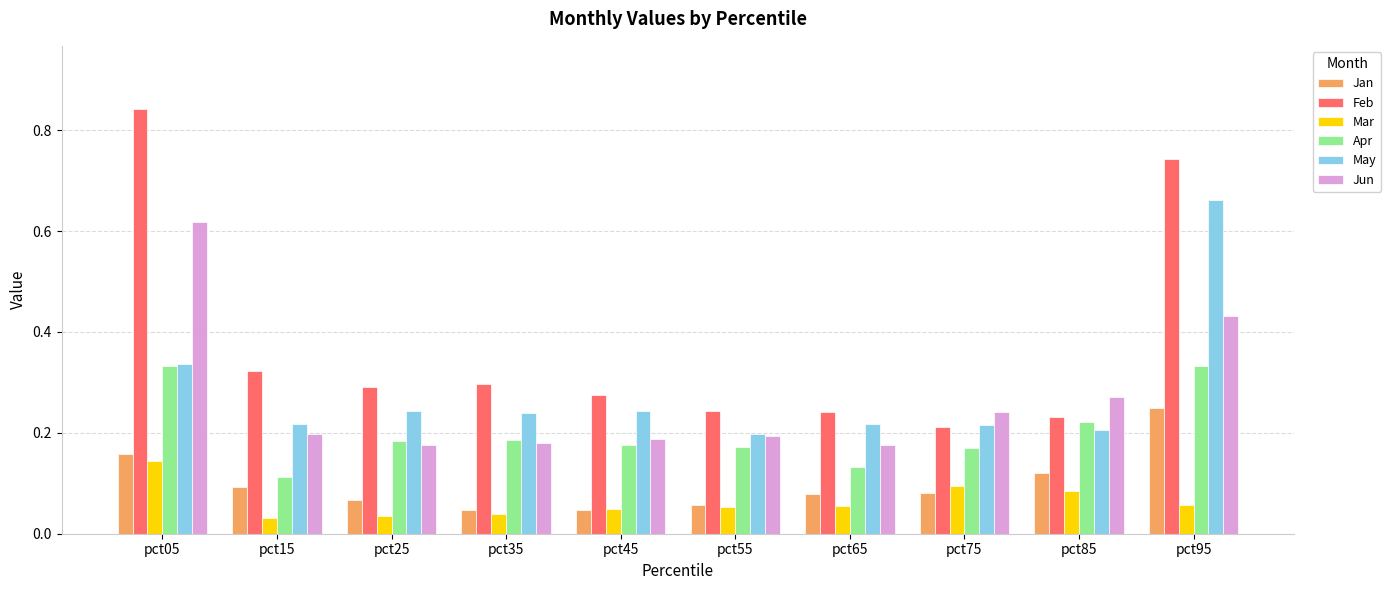

Which series changed the most between pct85 and pct95?

Feb